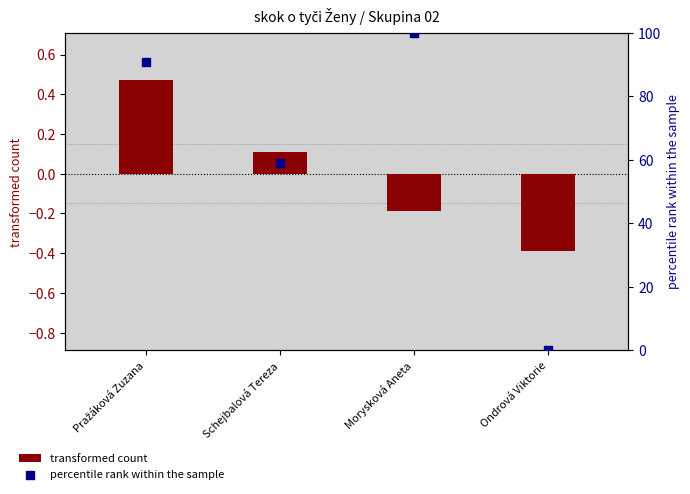

At which category is the sum across all series the highest?

Morysková Aneta